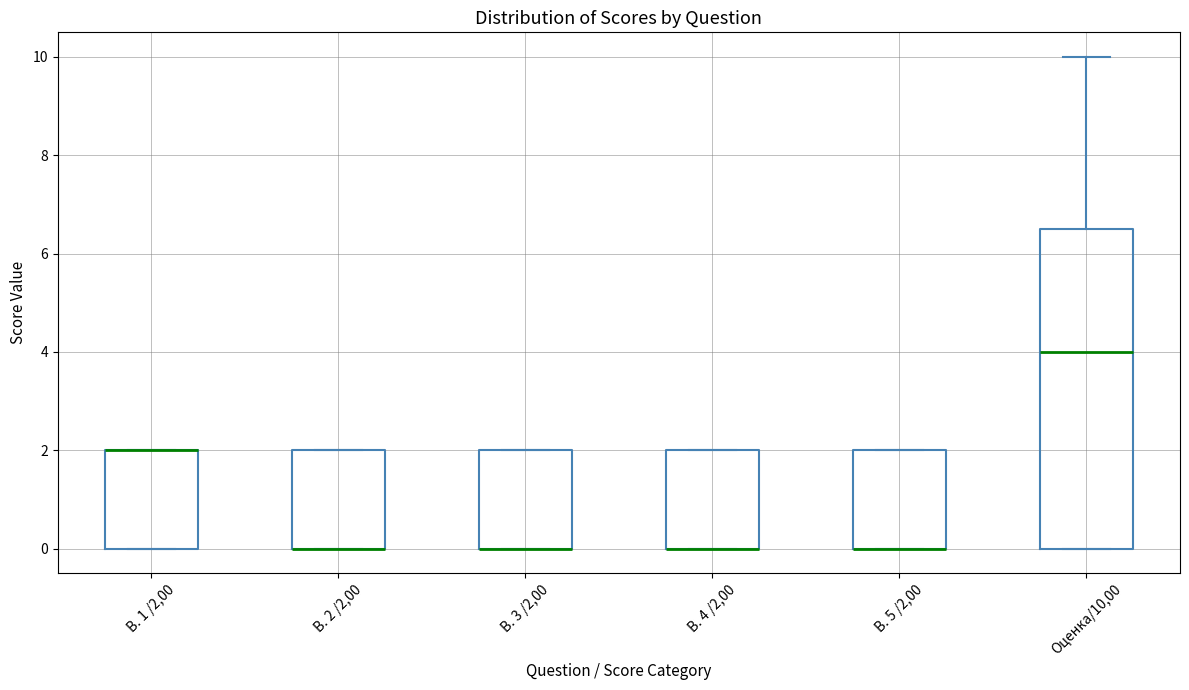

Where does the median line of the box for Оценка/10,00 sit on the y-axis? The values are not printed on the chart, so give them approximately, as read against the axis.

4.0